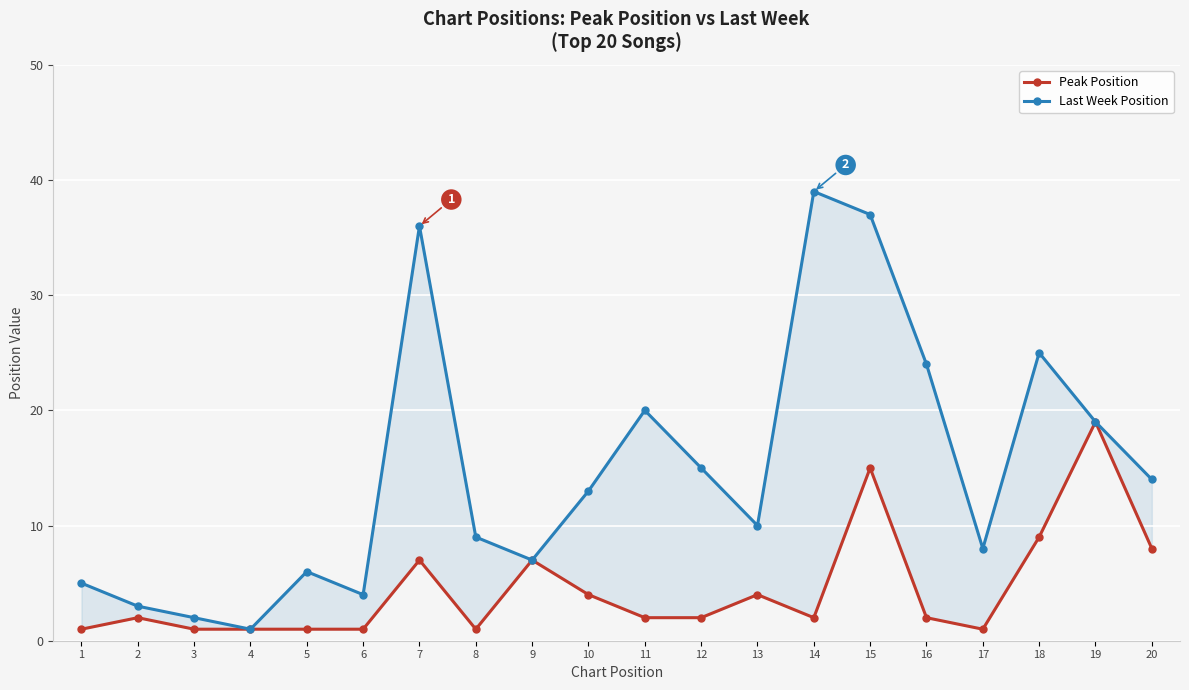

How many series are shown in this chart?

2